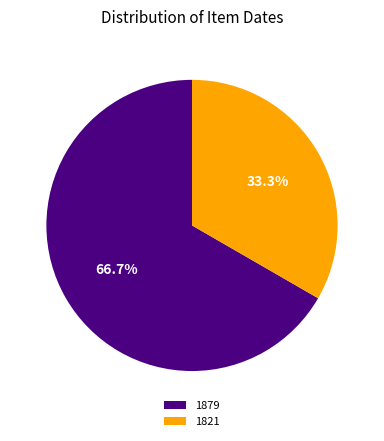

To the nearest percent, what is the average slice percentage?

50%